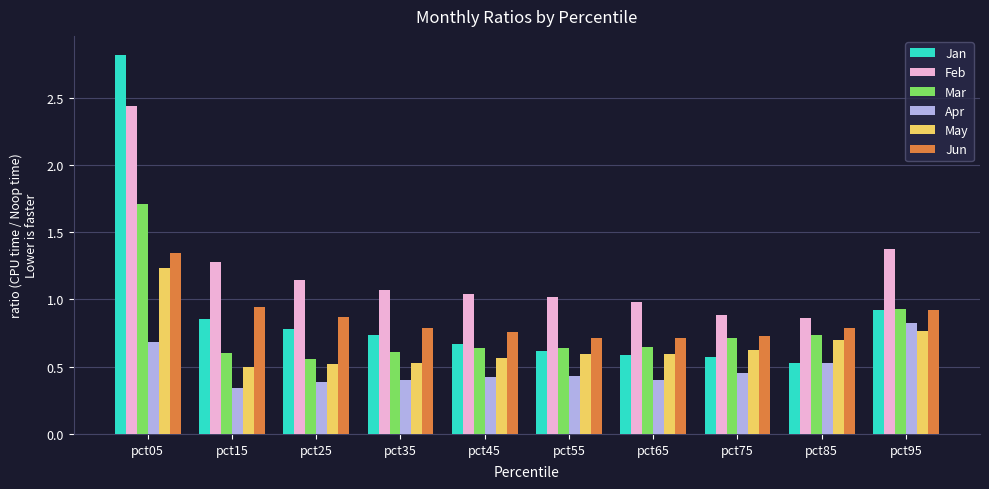

Is it true that May equals 0.6 at pct45?

True